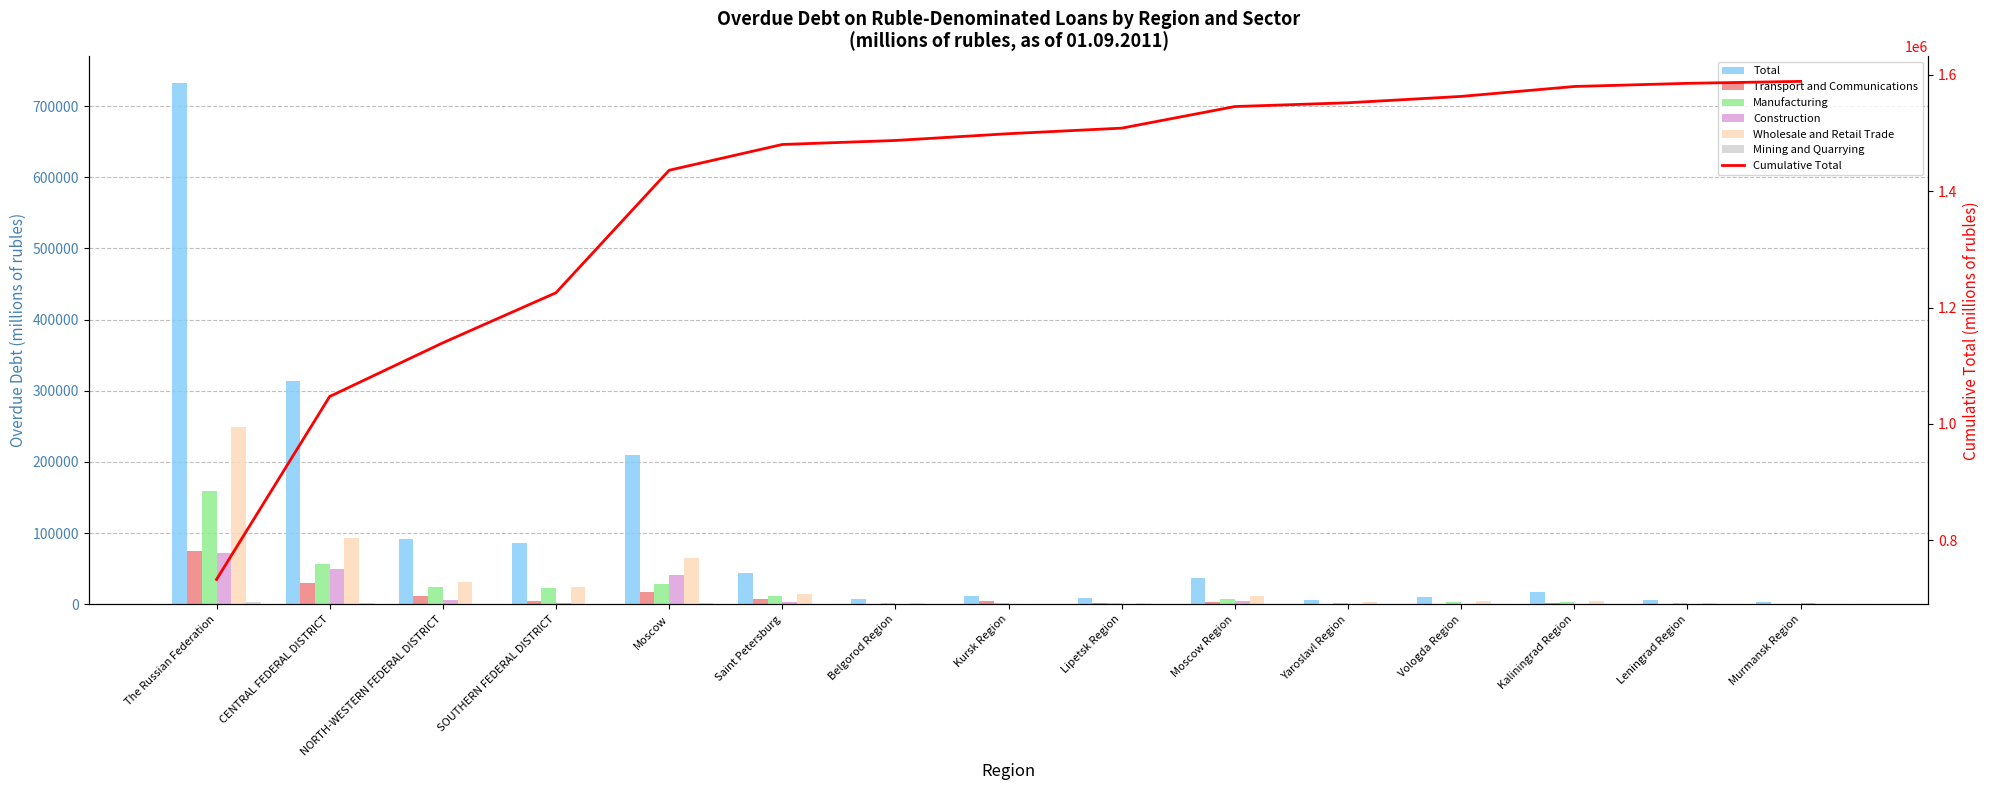

What is the maximum value for Manufacturing?

158617